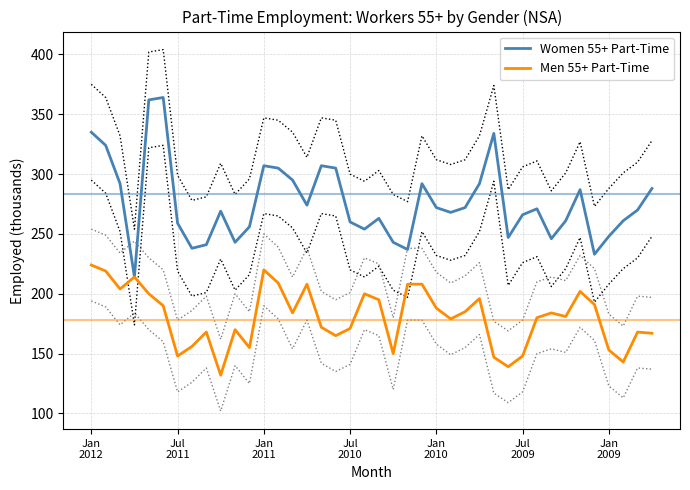

Reading left to right, what are all the values shown in this chart?

Women 55+ Part-Time: 335	324	292	214	362	364	259	238	241	269	243	256	307	305	295	274	307	305	260	254	263	243	237	292	272	268	272	292	334	247	266	271	246	261	287	233	248	261	270	288
Men 55+ Part-Time: 224	219	204	214	200	190	148	156	168	132	170	155	220	209	184	208	172	165	171	200	195	150	208	208	188	179	185	196	147	139	148	180	184	181	202	191	153	143	168	167